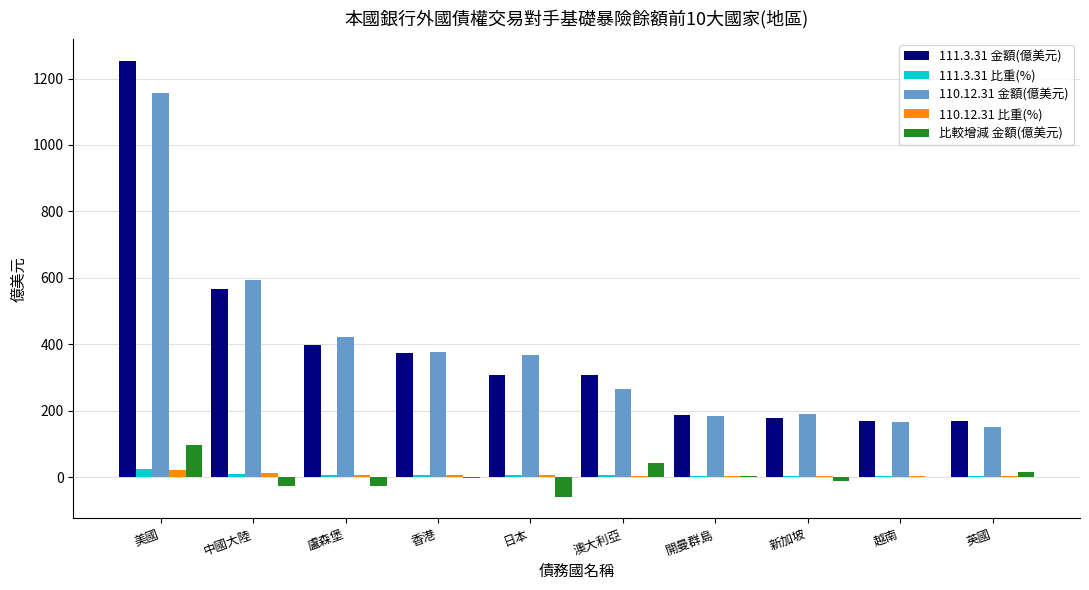

What is the highest value of the 110.12.31 金額(億美元) series?

1157.8